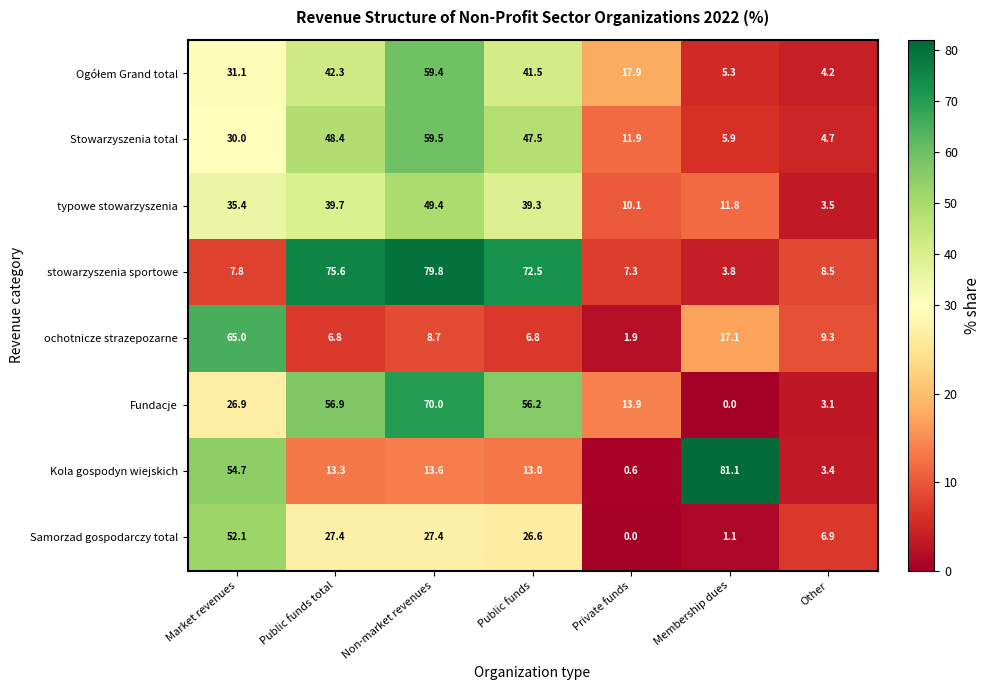

Which series has the largest total across all categories?

stowarzyszenia sportowe